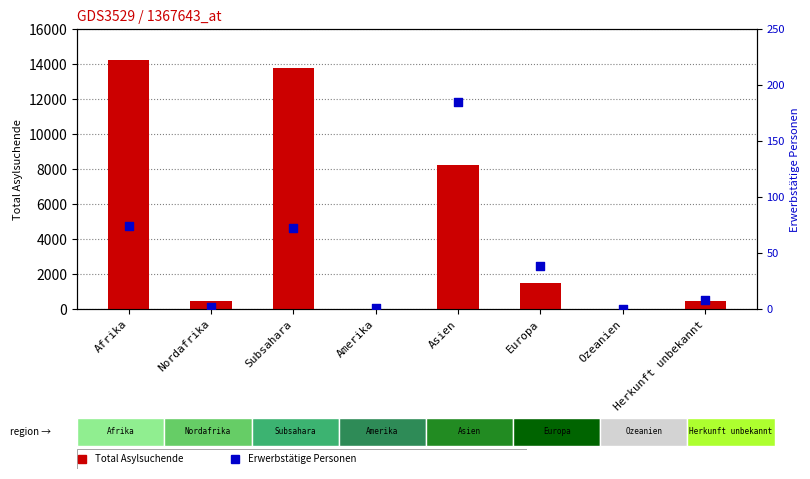

Which series contains the highest Y value?

Total Asylsuchende